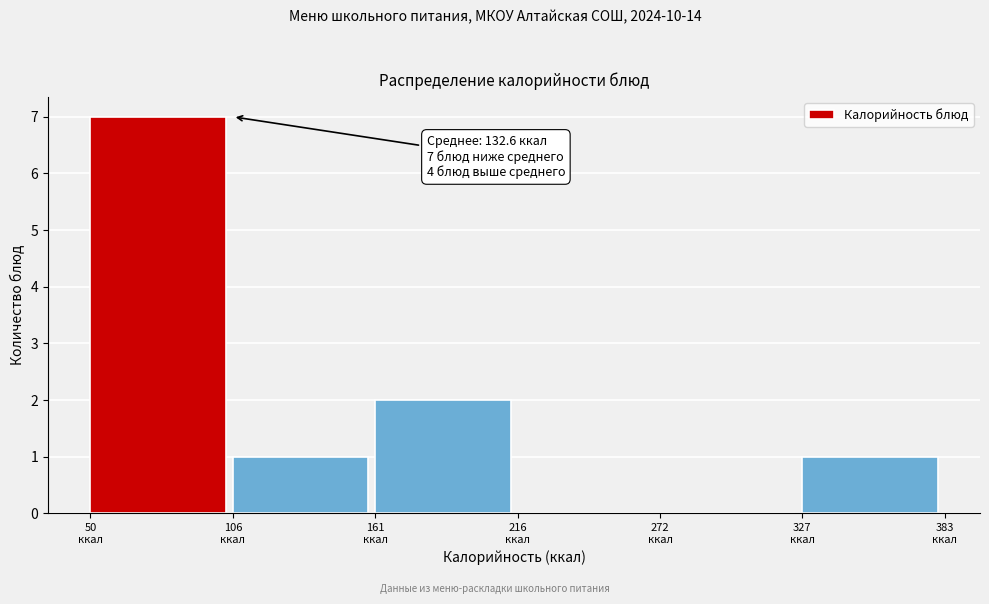

Over which range of the x-axis is the bar tallest?

50 to 110